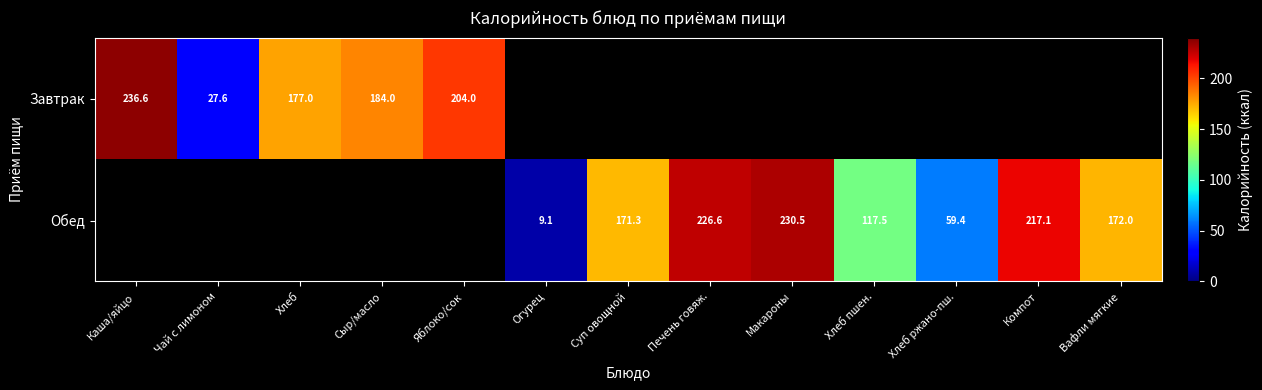

The Обед series shows 171.3 at Суп овощной. True or false?

True